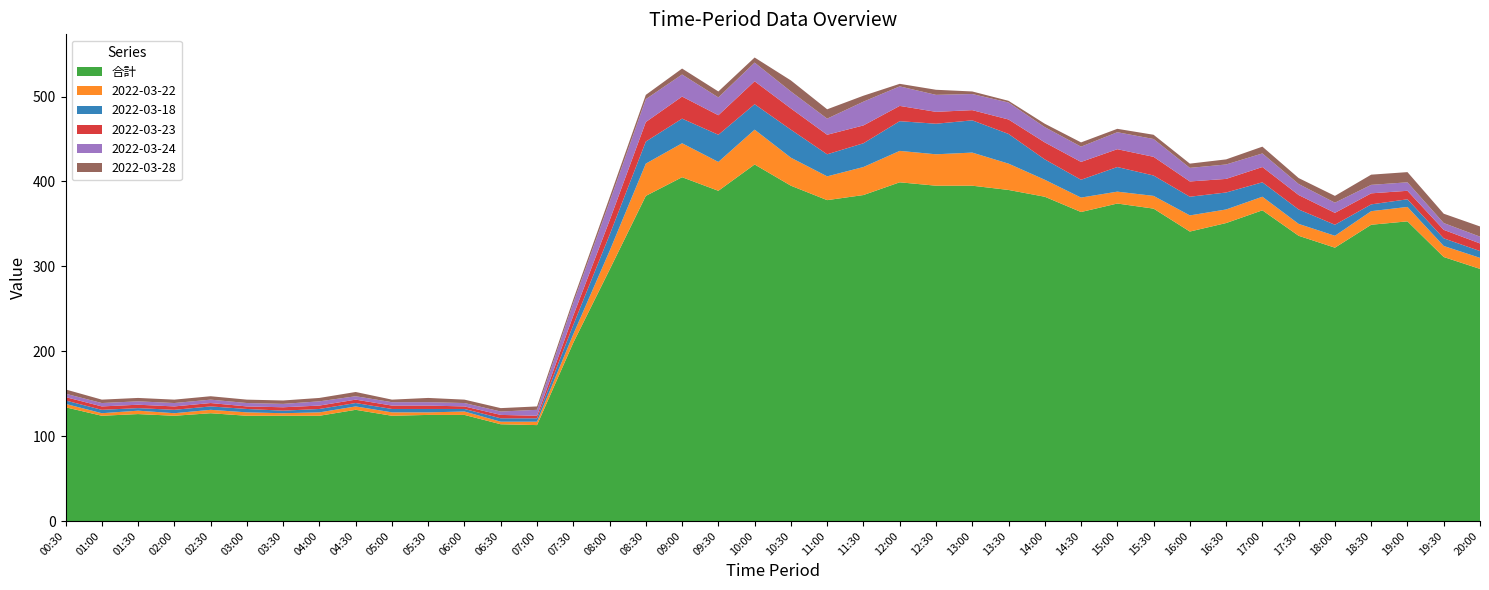

Reading right to left, extract all data points from this chart.

合計: 297	311	353	349	322	336	366	351	341	368	374	364	382	390	395	395	399	384	378	395	420	389	405	383	296	210	113	114	125	125	124	131	124	124	124	127	124	126	124	134
2022-03-22: 13	13	17	16	14	14	16	16	19	15	14	17	20	31	39	37	37	33	28	33	41	34	40	38	22	10	4	3	4	3	4	4	4	3	4	4	3	4	3	4
2022-03-18: 8	9	9	8	13	17	17	20	22	24	29	21	24	35	38	36	35	28	26	33	30	32	29	26	19	11	4	4	3	4	4	4	4	3	4	4	4	3	4	4
2022-03-23: 9	10	10	13	14	17	18	16	18	22	21	21	20	17	12	14	18	21	23	25	27	23	26	23	17	11	3	4	3	4	4	4	4	4	3	4	4	4	4	4
2022-03-24: 8	8	10	10	12	13	16	17	16	21	20	18	18	20	19	20	23	28	19	20	22	21	26	27	22	15	7	4	4	4	4	4	5	4	4	4	4	4	4	4
2022-03-28: 12	11	12	12	8	7	8	6	5	5	4	5	4	2	3	6	3	7	11	13	6	7	7	5	5	4	4	4	4	5	3	5	4	4	4	4	4	4	4	5